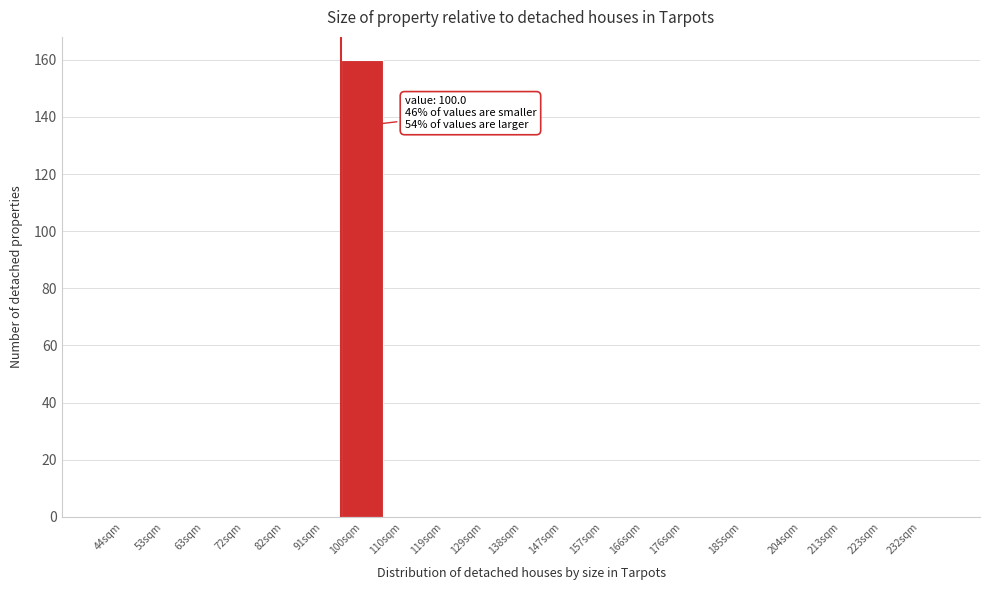

Reading right to left, what are all the values shown in this chart?

232sqm=0	223sqm=0	213sqm=0	204sqm=0	185sqm=0	176sqm=0	166sqm=0	157sqm=0	147sqm=0	138sqm=0	129sqm=0	119sqm=0	110sqm=0	100sqm=160	91sqm=0	82sqm=0	72sqm=0	63sqm=0	53sqm=0	44sqm=0